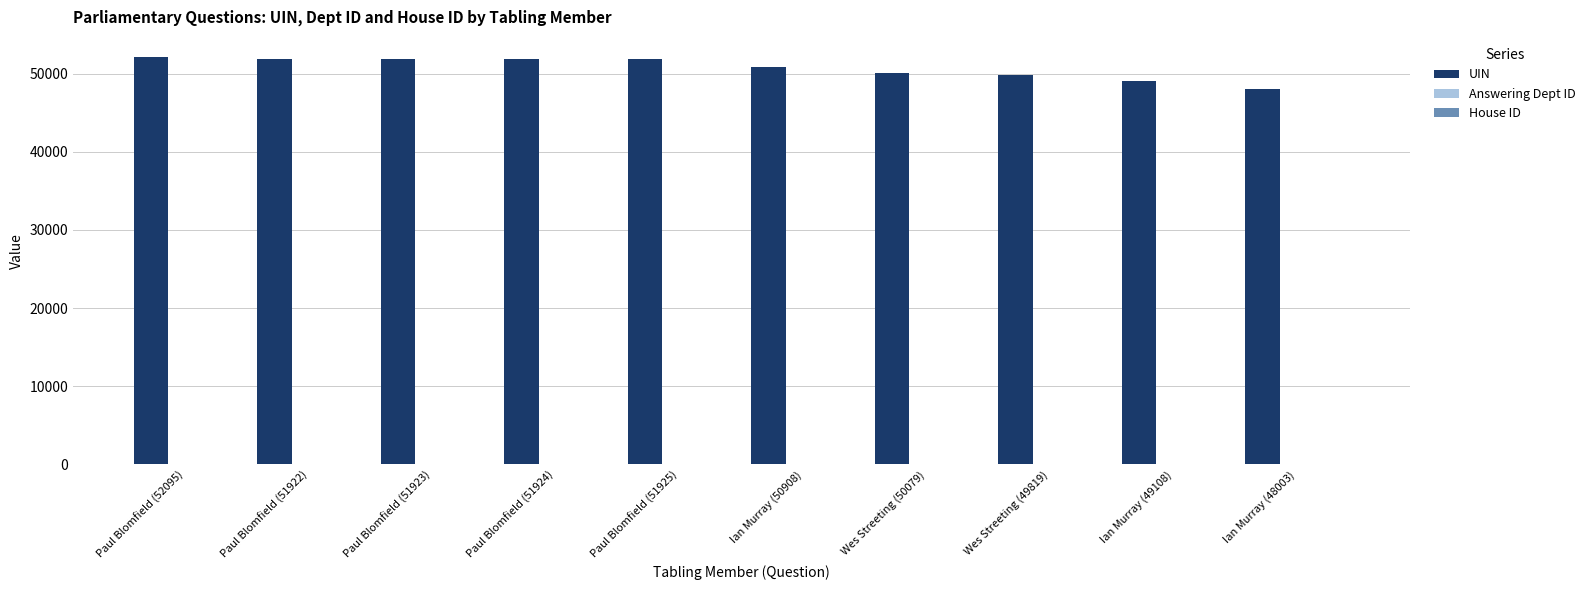

The UIN series shows 32820 at Ian Murray (50908). True or false?

False